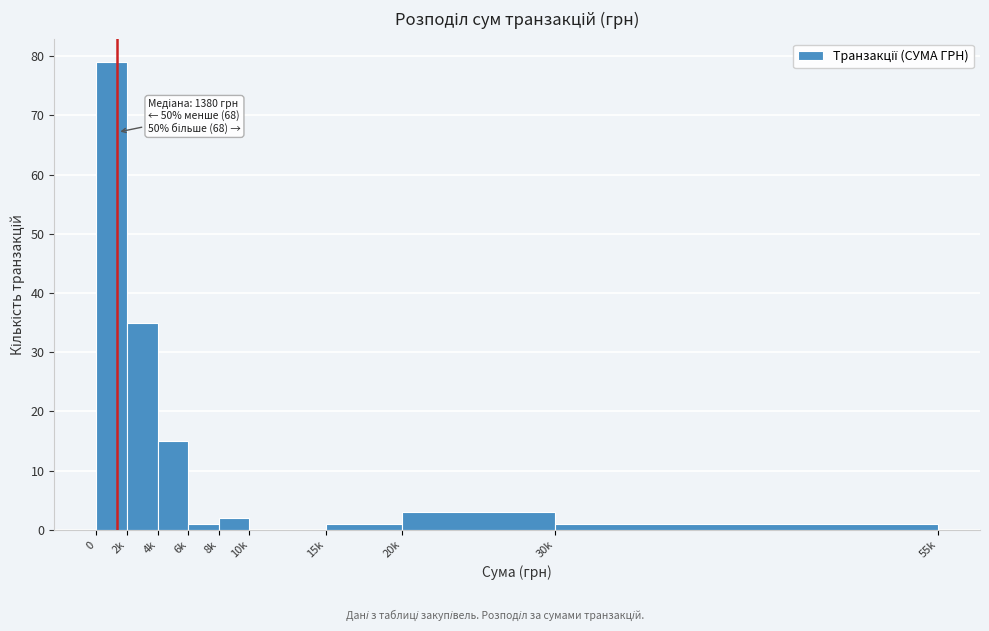

Reading right to left, transcribe all the data shown in this chart.

30k=1	20k=3	15k=1	10k=0	8k=2	6k=1	4k=15	2k=35	0=79